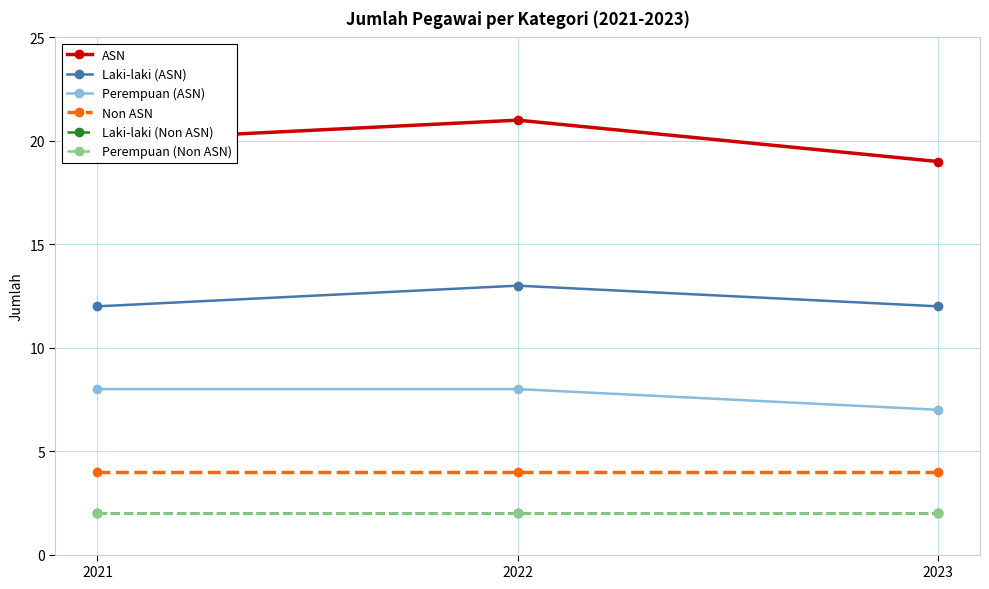

Which series has the widest spread of values?

ASN